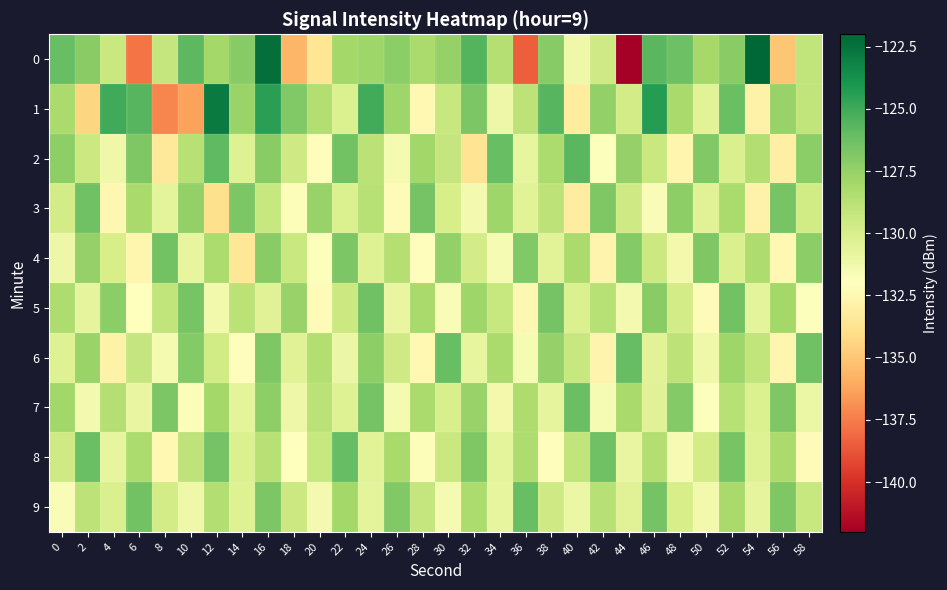

What is the total value across all series at 34?

-1295.4